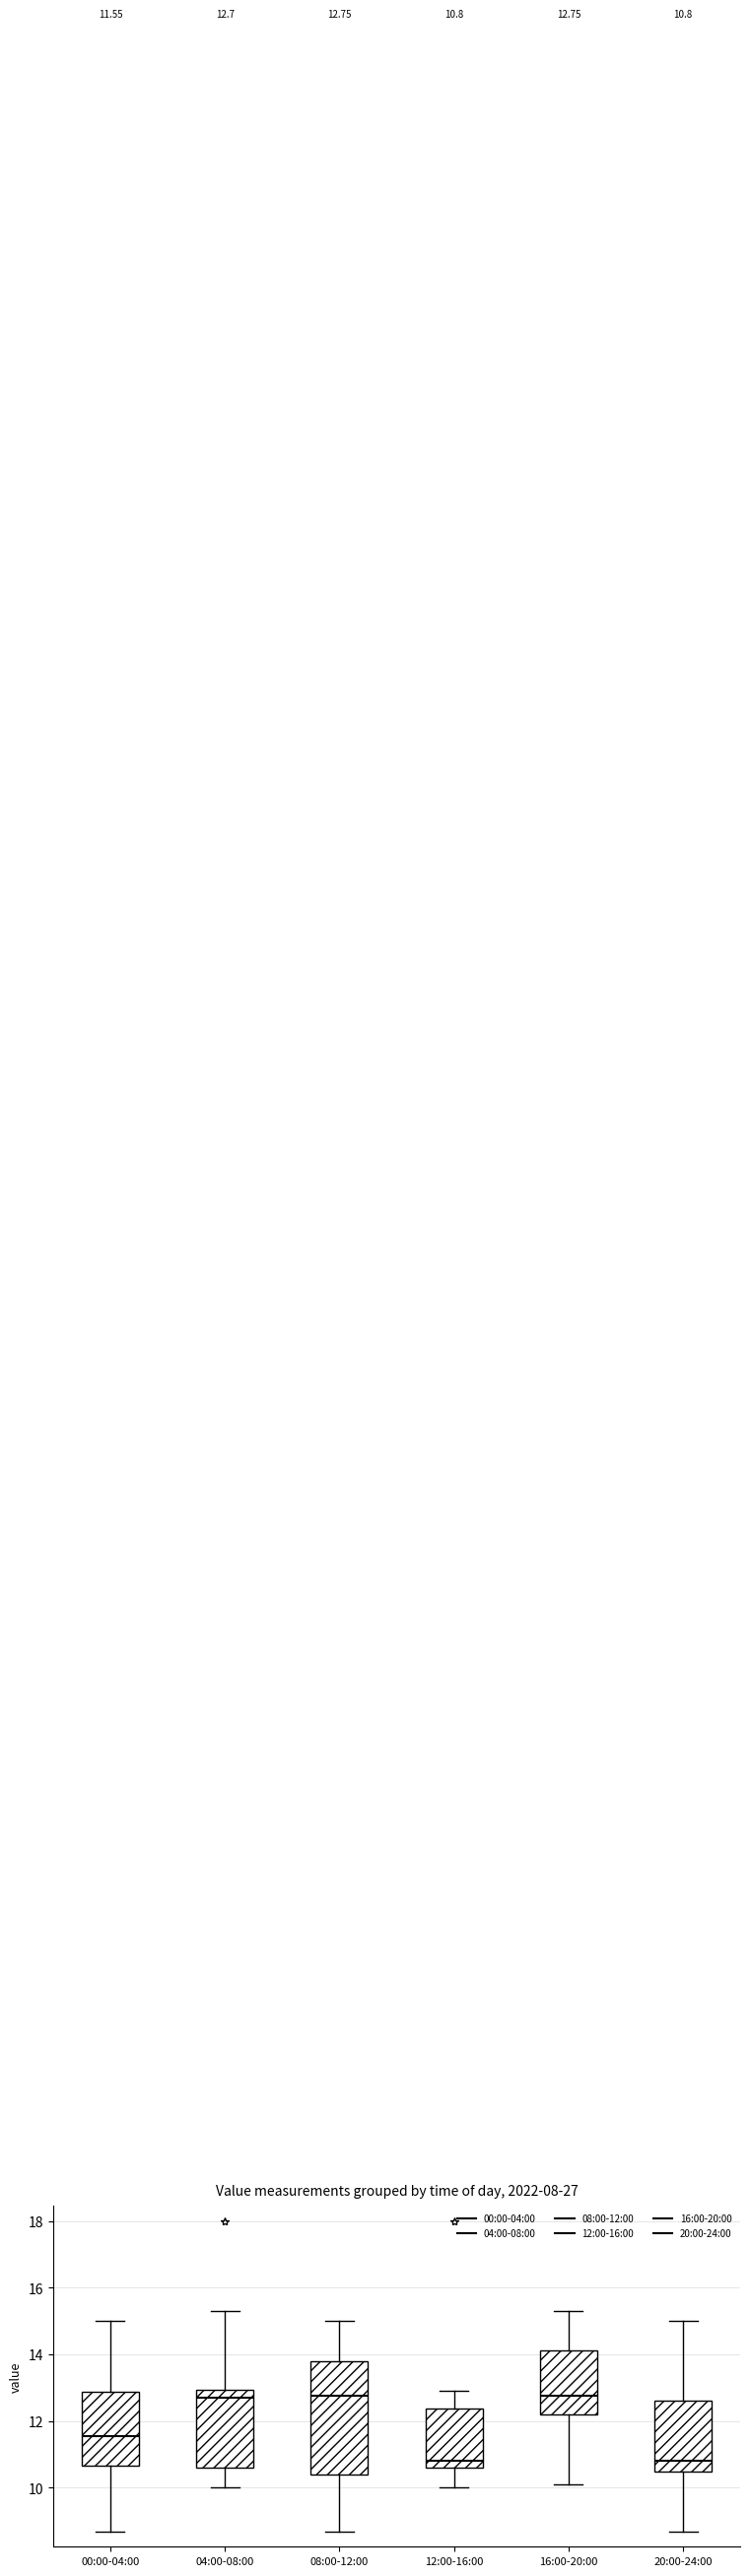

Which box is the tallest, from its lower edge to its upper edge?

08:00-12:00